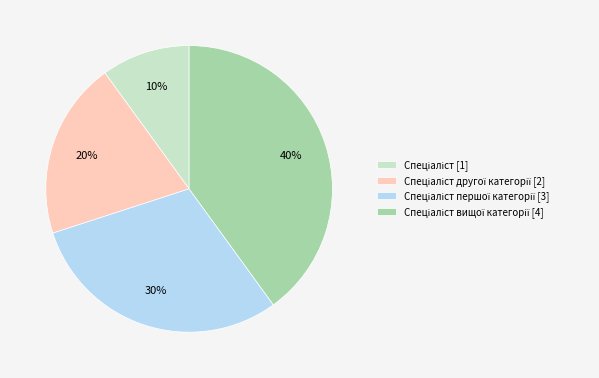

Does any single category account for the majority?

No